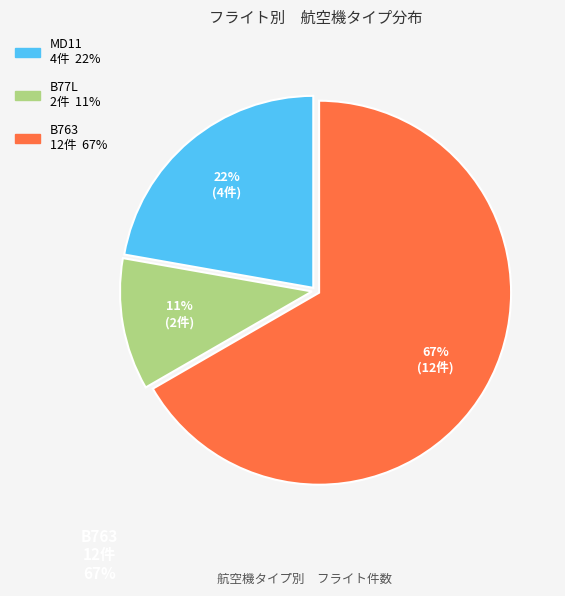

How many segments does this pie chart have?

3